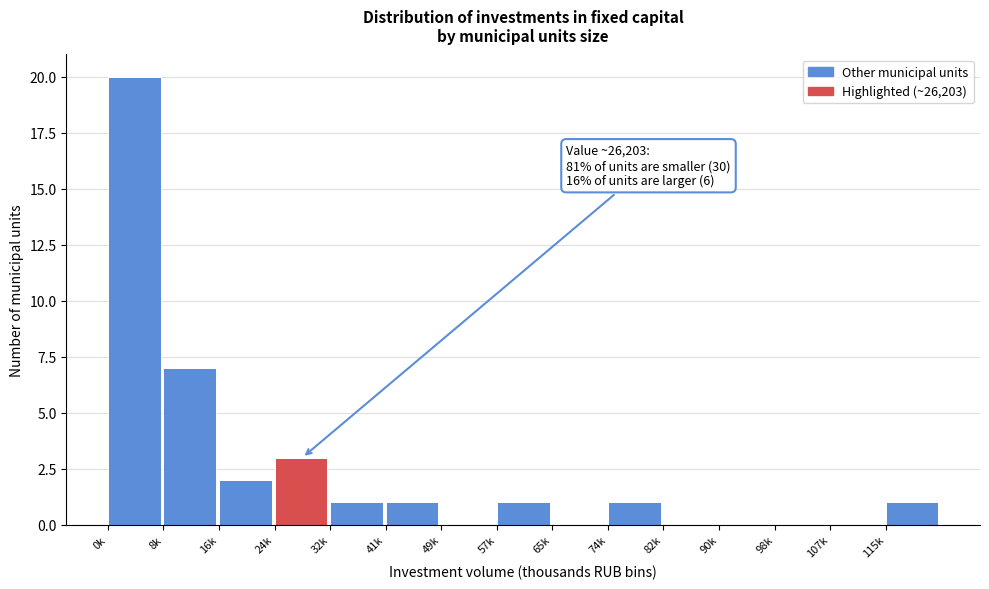

Reading left to right, extract all data points from this chart.

0k=20	8k=7	16k=2	24k=3	32k=1	41k=1	49k=0	57k=1	65k=0	74k=1	82k=0	90k=0	98k=0	107k=0	115k=1